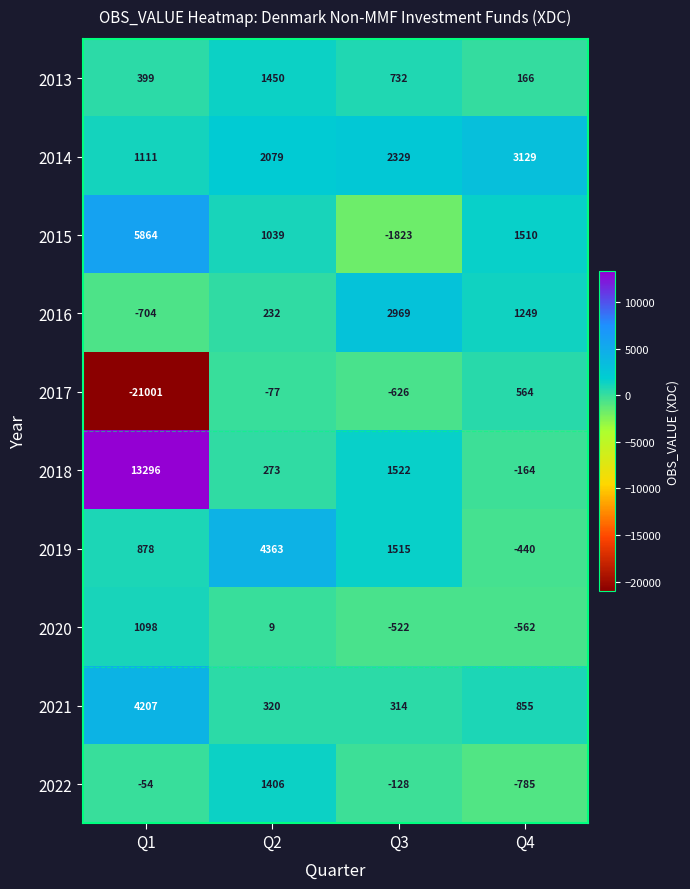

What is the sum of the 2016 values at Q4 and Q2?

1481